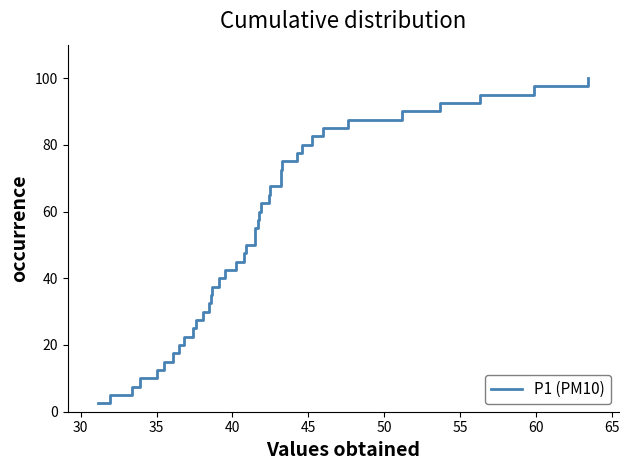

What is the minimum value shown in the chart?

2.5